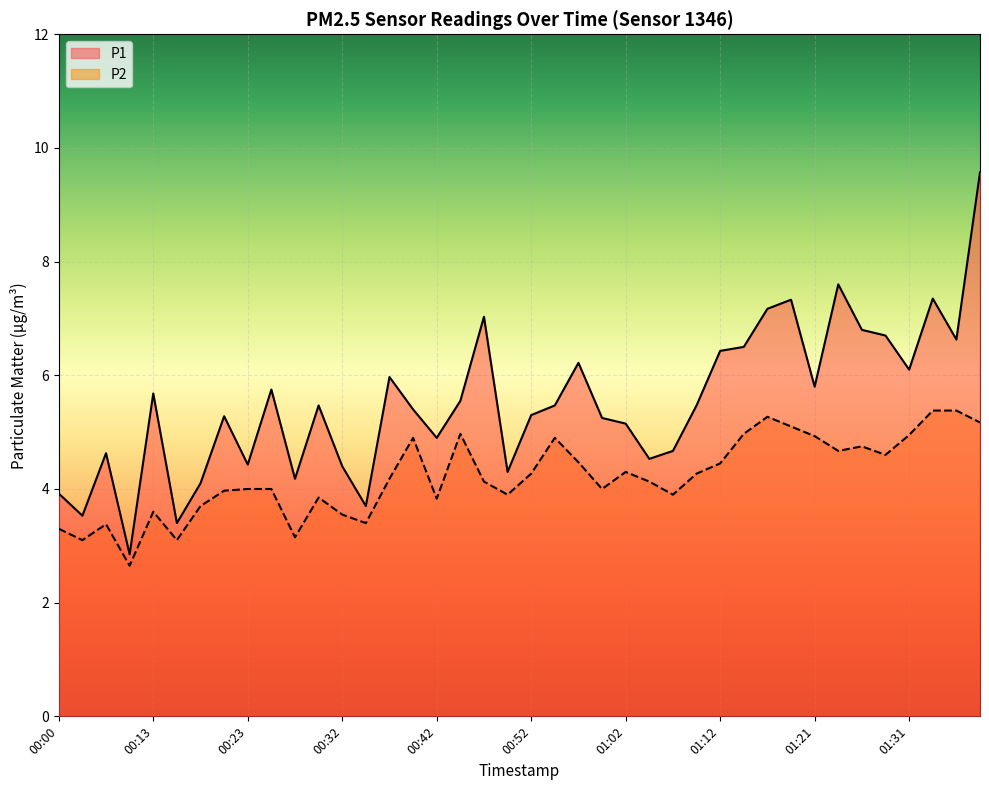

At 00:50, list the series in order from largest to smallest.

P1, P2